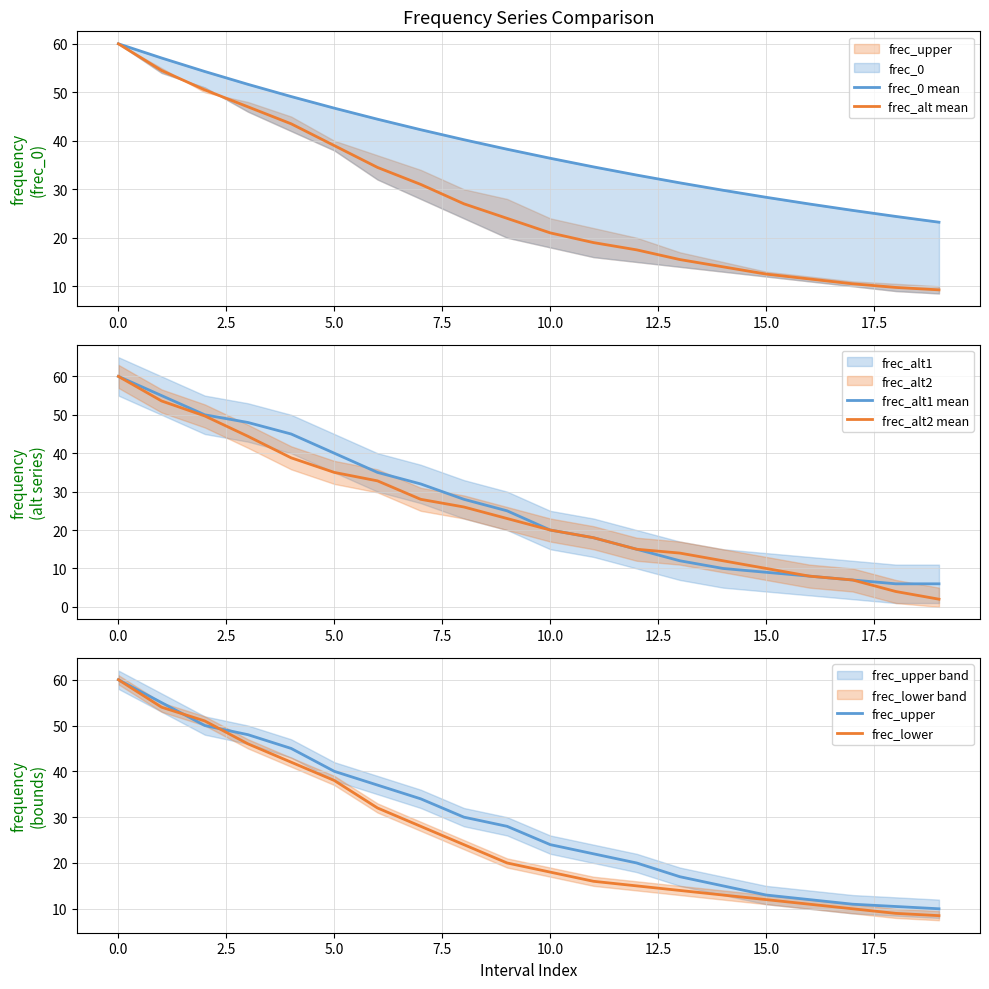

At which label does frec_0 mean reach its minimum?

19